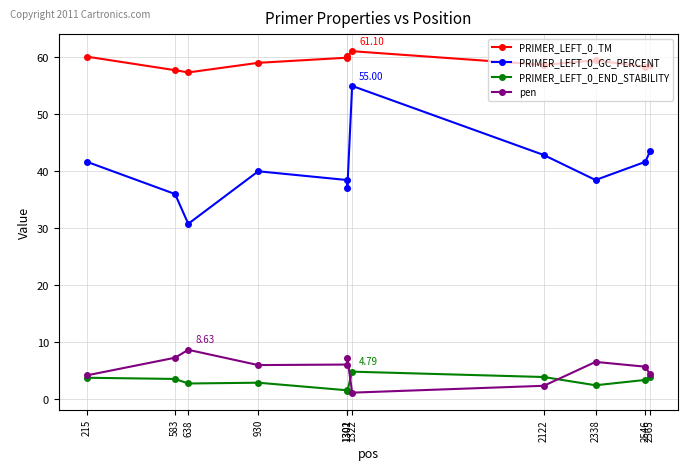

True or false: PRIMER_LEFT_0_TM and PRIMER_LEFT_0_GC_PERCENT cross at least once.

False